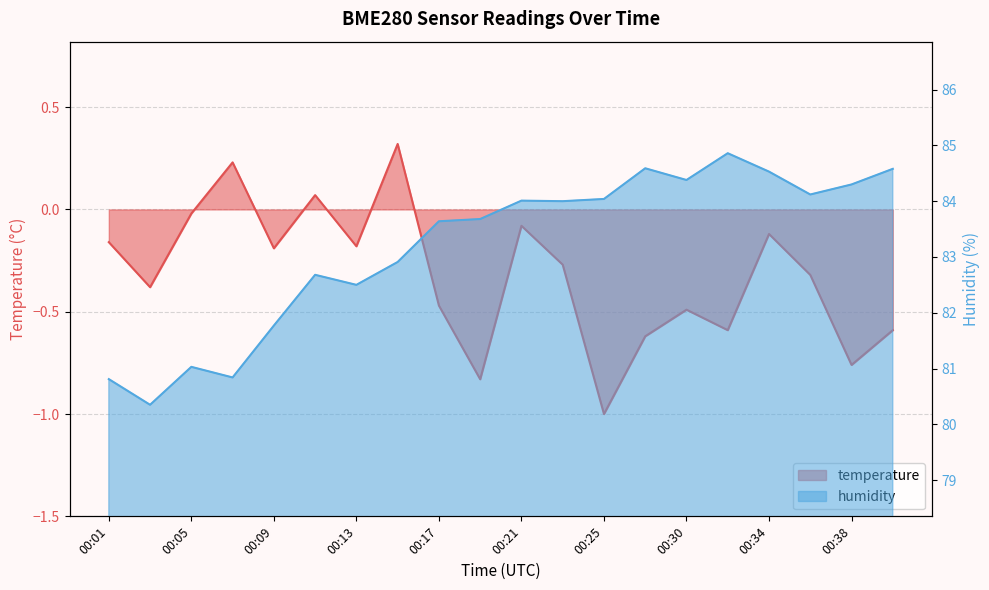

Rank the series by their average value, from lowest to highest.

temperature, humidity